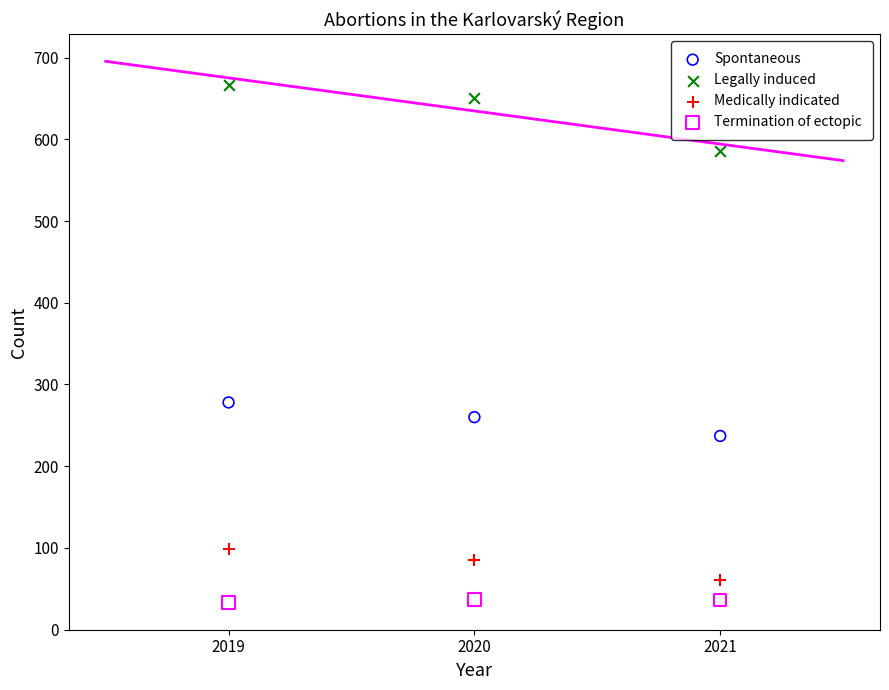

Which series reaches the maximum Y coordinate?

Legally induced